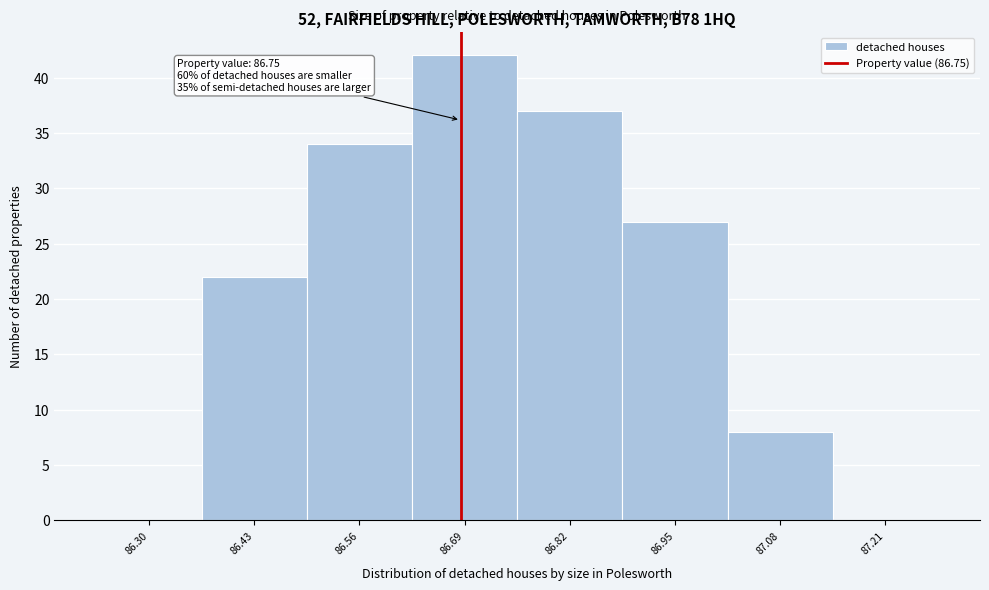

Reading right to left, what are all the values shown in this chart?

87.21=0	87.08=8	86.95=27	86.82=37	86.69=42	86.56=34	86.43=22	86.30=0